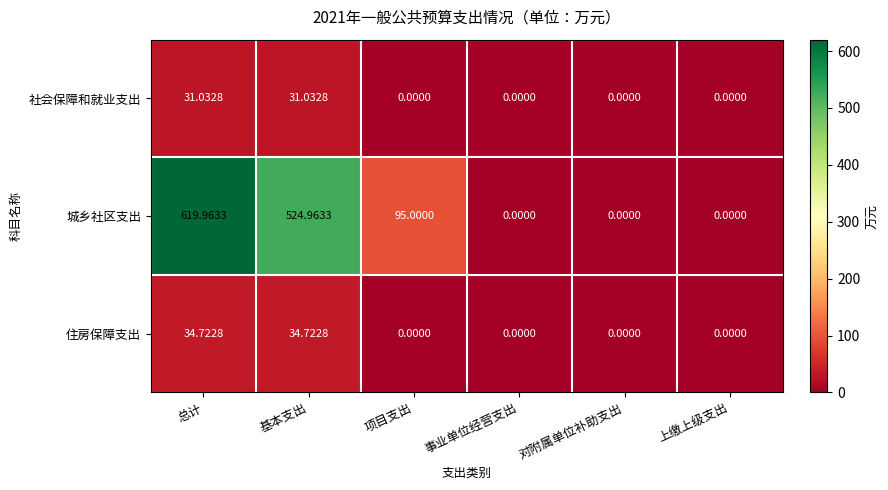

Is the value of 住房保障支出 at 总计 greater than the value of 社会保障和就业支出 at 总计?

Yes